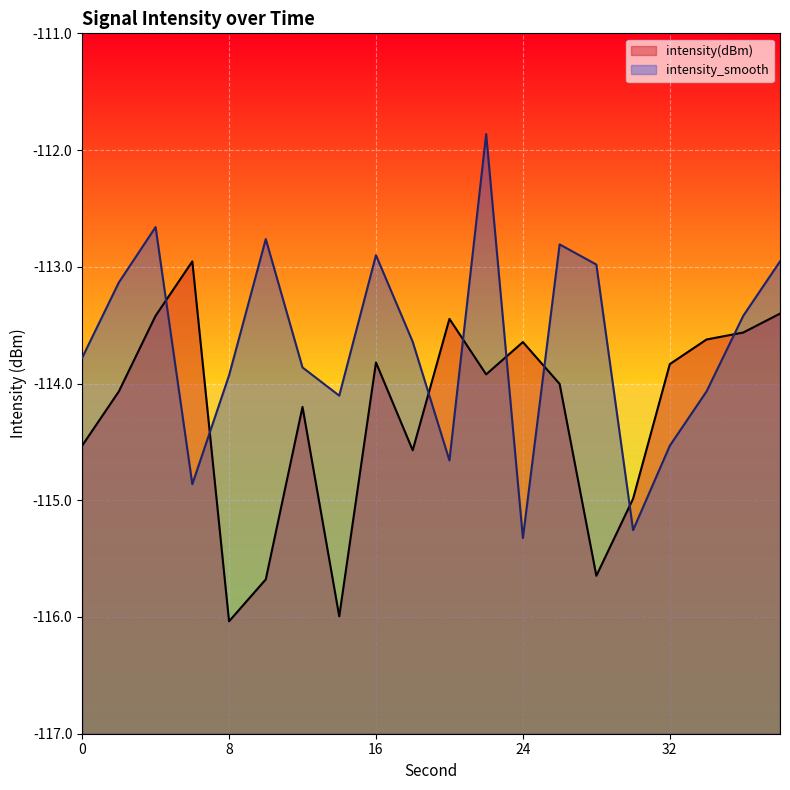

At which label does intensity_smooth first exceed -113?

4